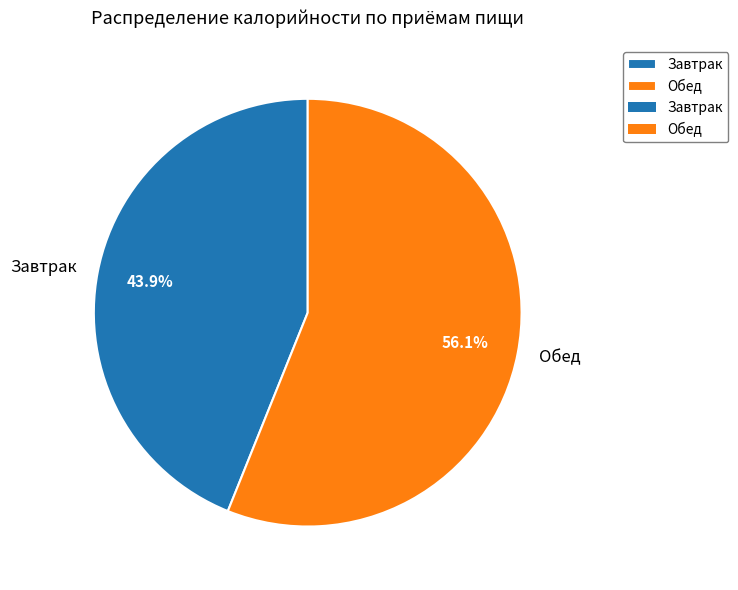

Rank the categories by value from lowest to highest.

Завтрак, Обед